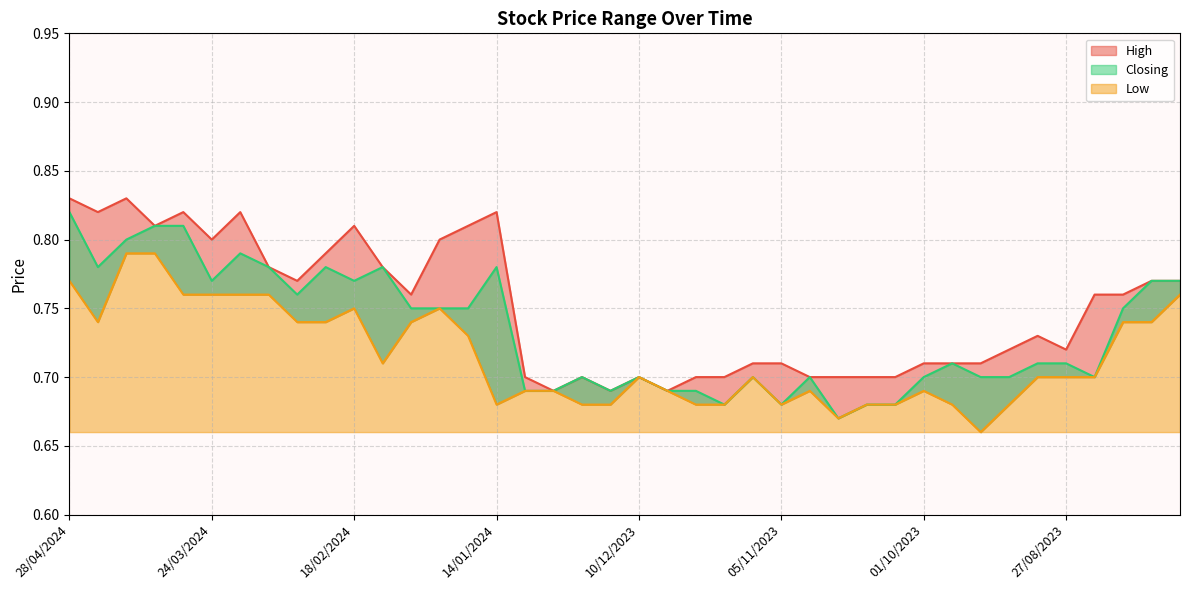

Which series has the largest total across all categories?

High